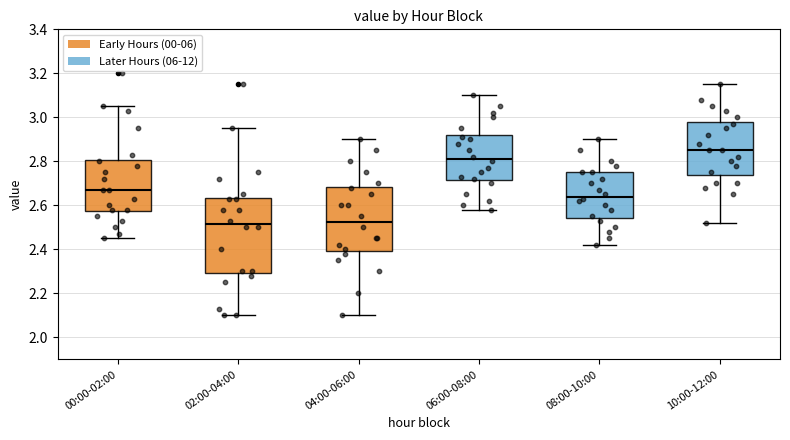

Where is the lower edge of the box for 02:00-04:00 on the y-axis? The values are not printed on the chart, so give them approximately, as read against the axis.

2.30